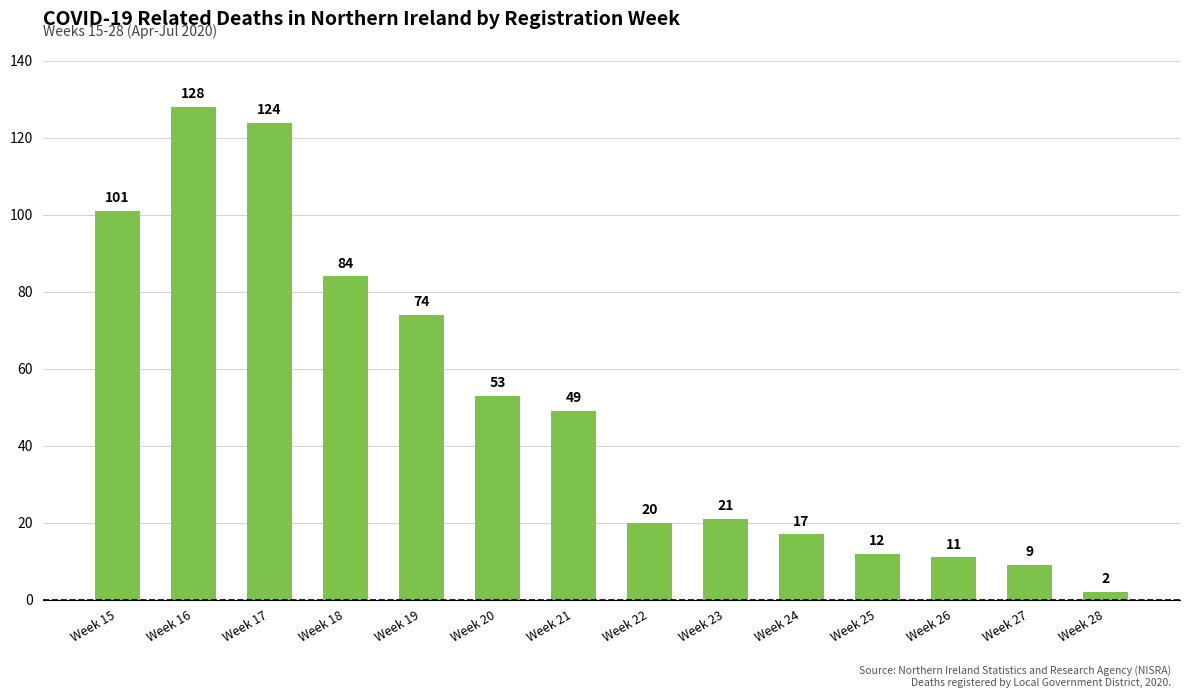

Reading left to right, extract all data points from this chart.

101	128	124	84	74	53	49	20	21	17	12	11	9	2